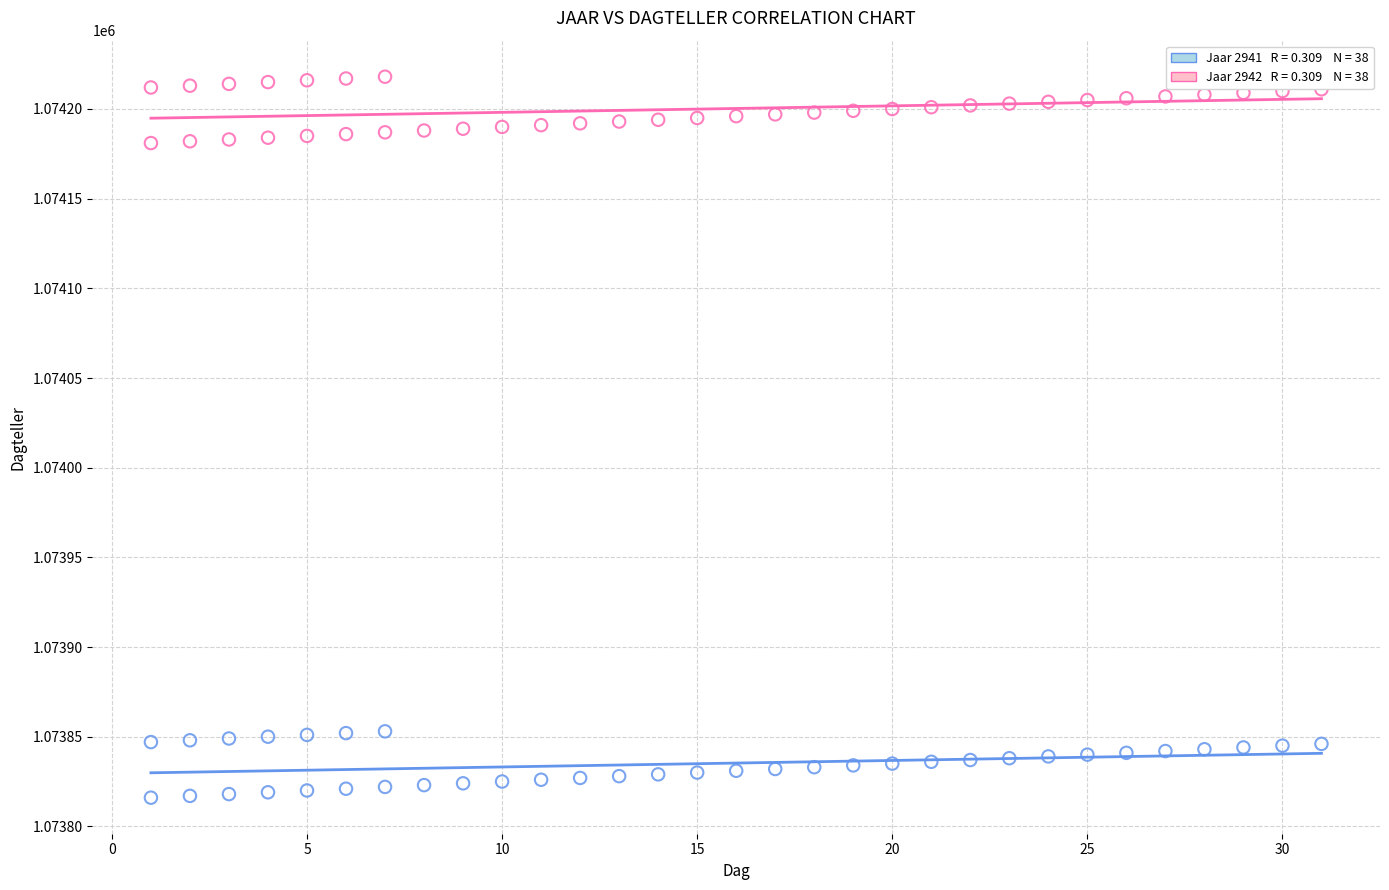

Across all data points, what is the range of X values (max minus min)?

30